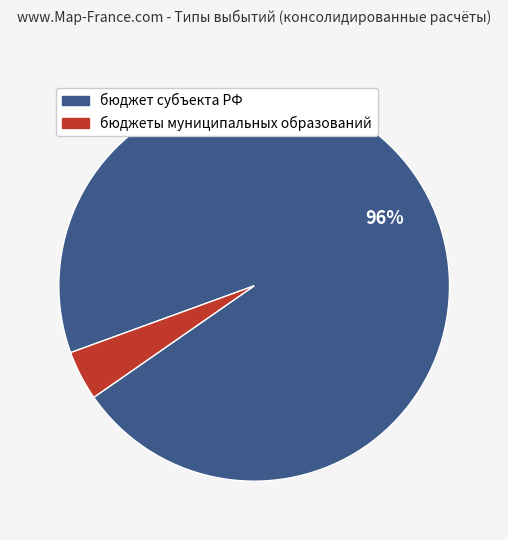

To the nearest percent, what is the average slice percentage?

50%